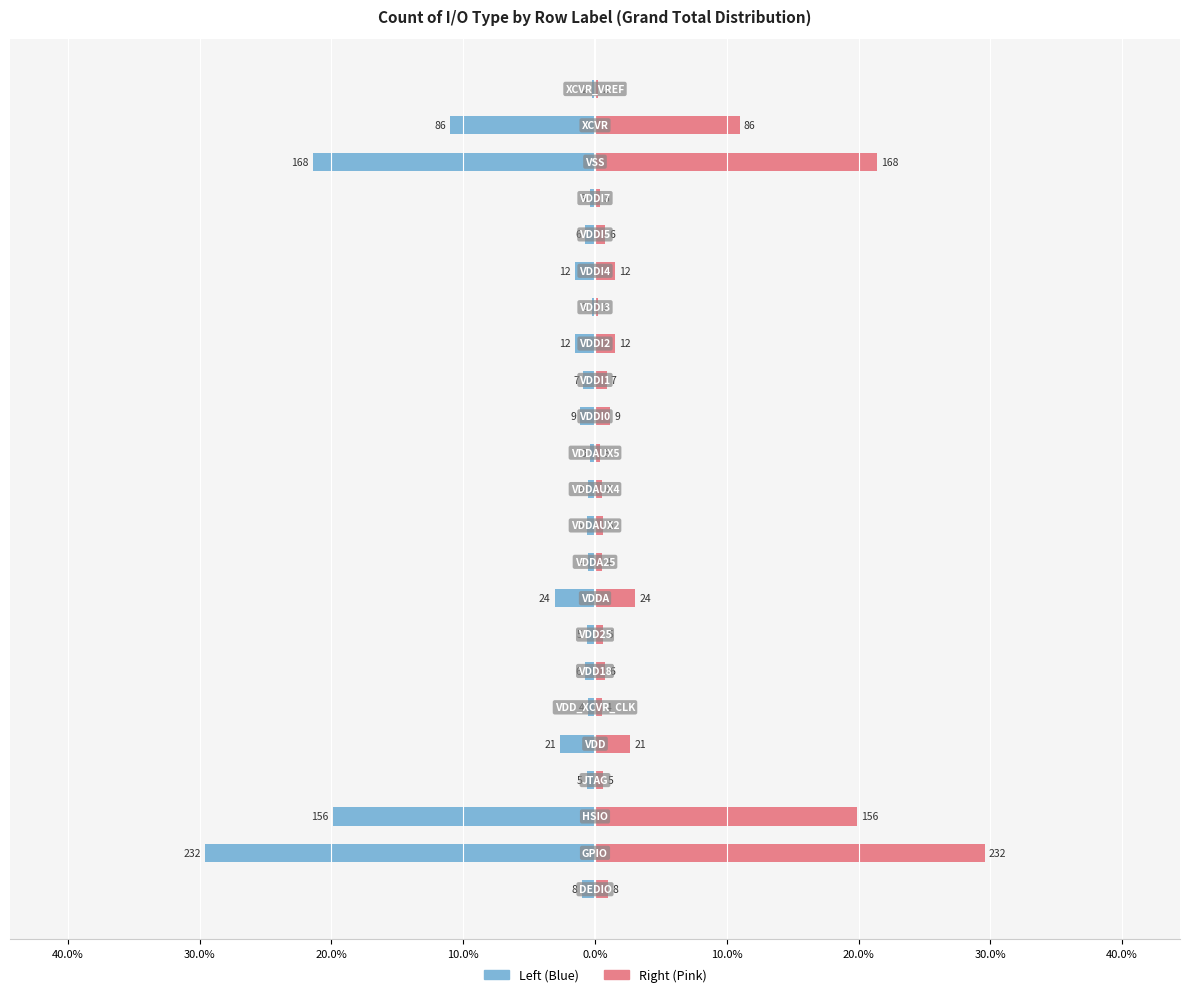

What is the maximum value for Grand Total (Right)?

29.6